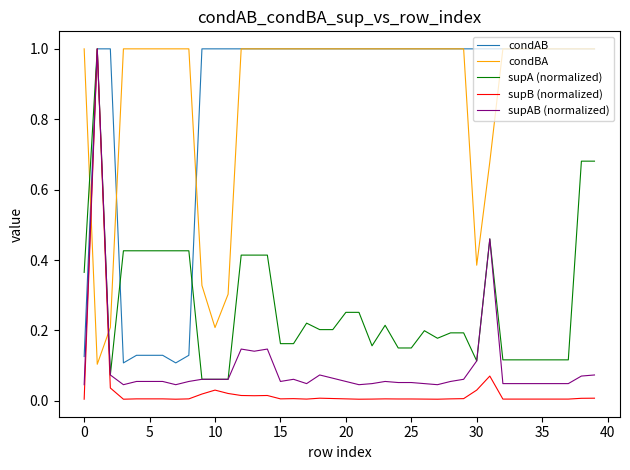

Which series ends up on top after the final intersection of condBA and supA (normalized)?

condBA